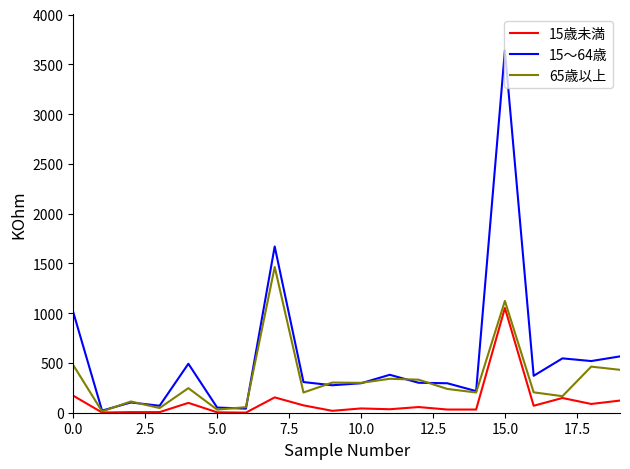

List the series in order of their peak value, highest first.

15～64歳, 65歳以上, 15歳未満